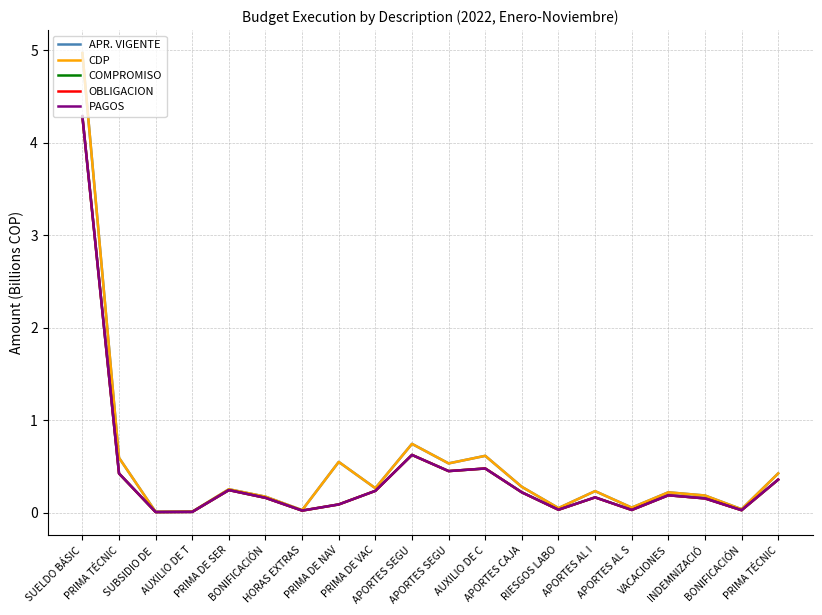

List the series in order of their peak value, highest first.

APR. VIGENTE, CDP, COMPROMISO, OBLIGACION, PAGOS